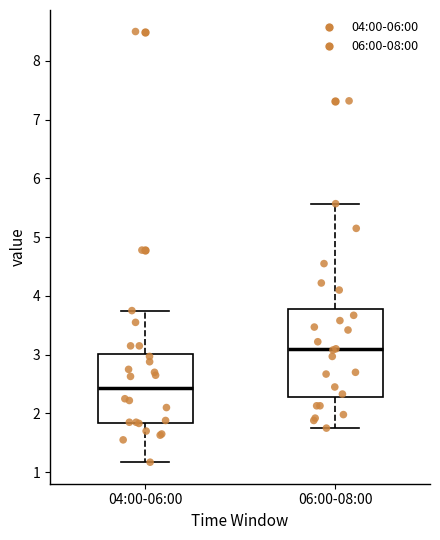

Which box is the tallest, from its lower edge to its upper edge?

06:00-08:00